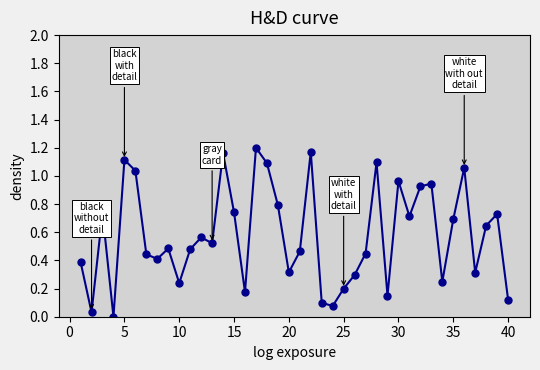

How many data points does each series have?

40